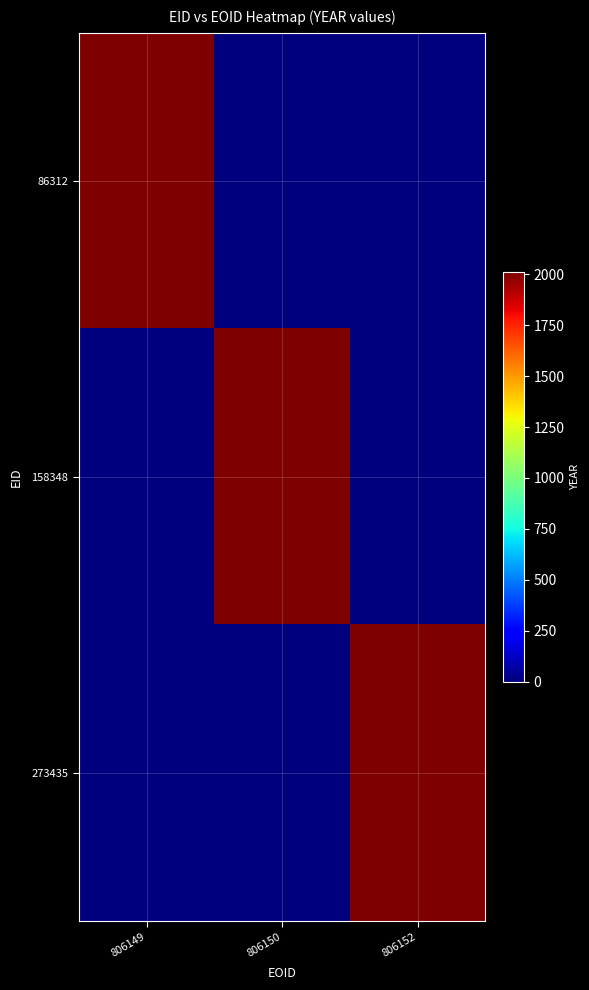

What is the maximum value shown in the chart?

2008